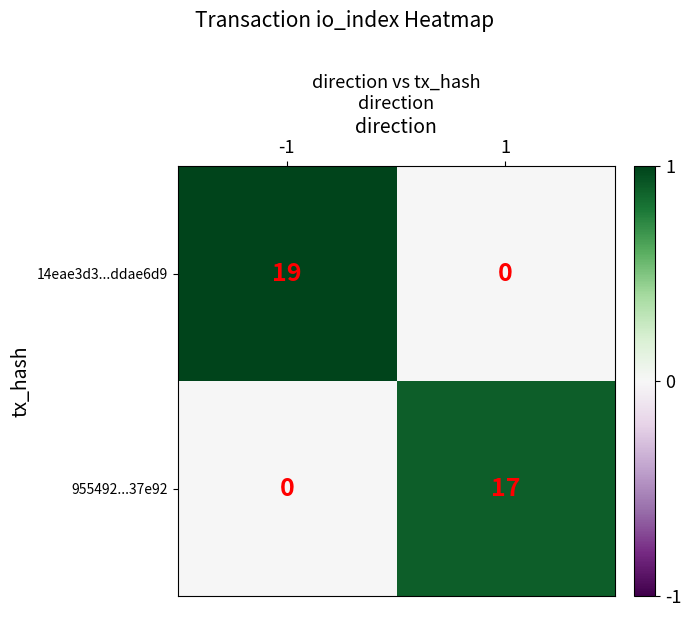

The 14eae3d3...ddae6d9 series shows 19 at -1. True or false?

True